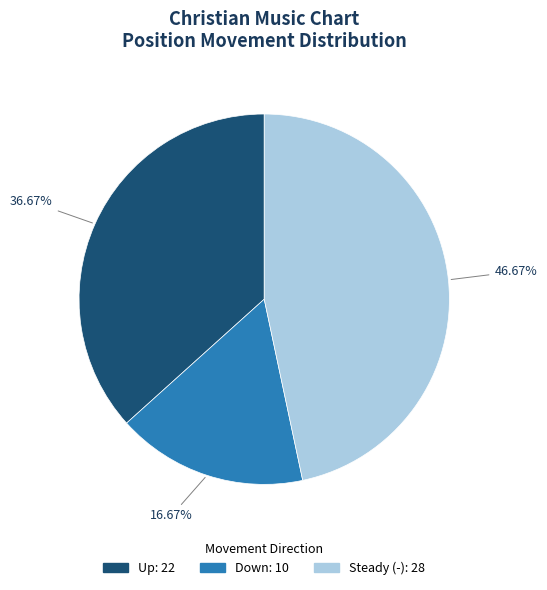

Is there any slice that represents more than half of the pie?

No